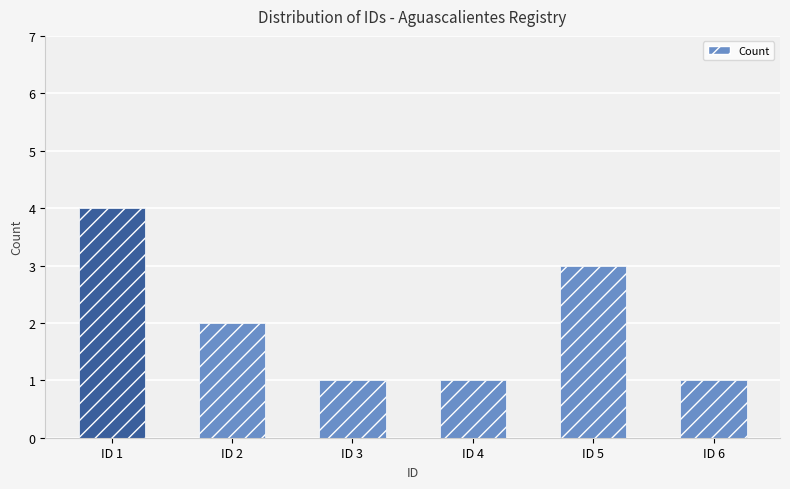

What is the approximate value at ID 5?

3